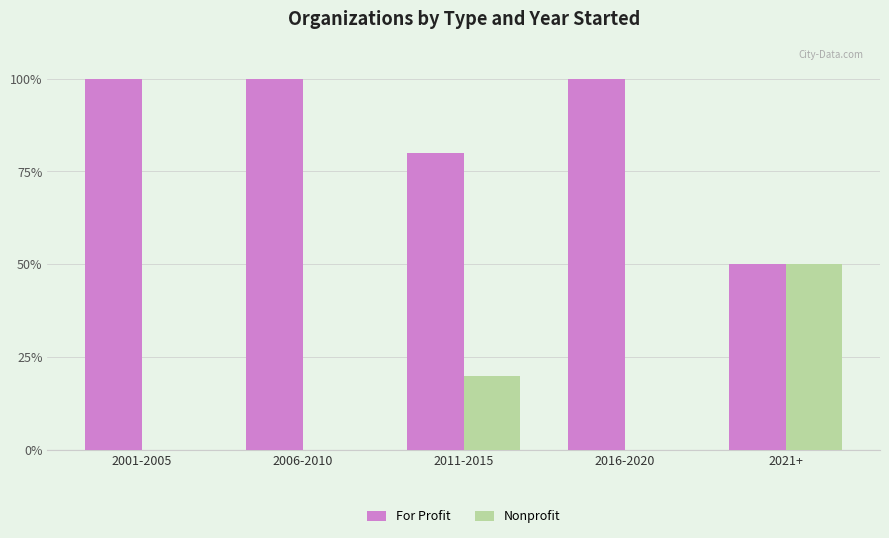

What are all the series names shown in the legend?

For Profit, Nonprofit